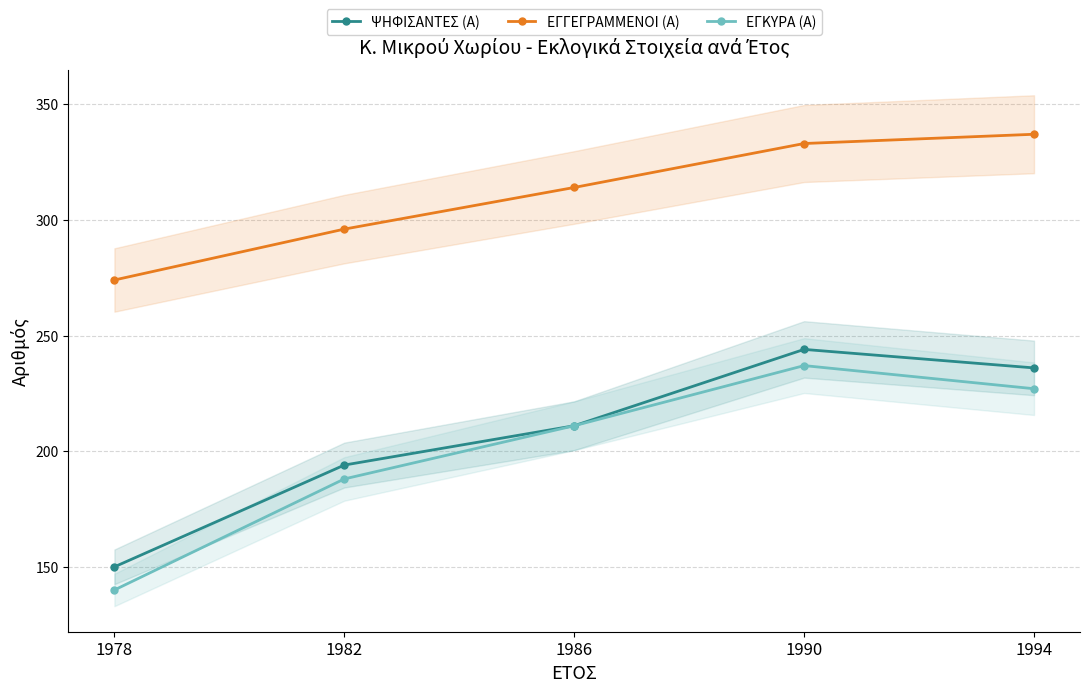

How many distinct data groups are displayed?

3